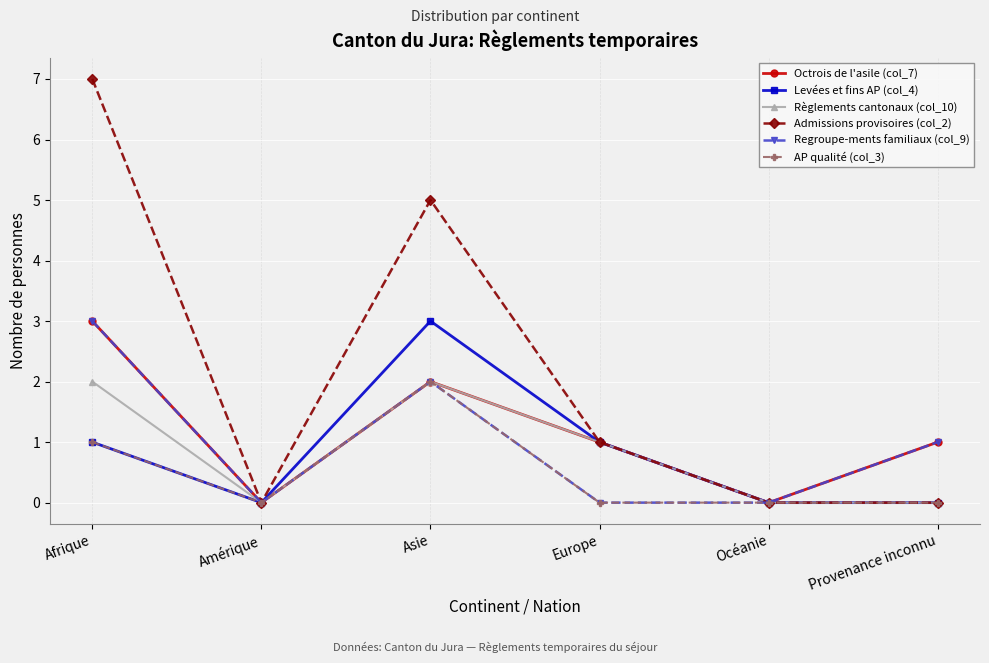

Which series changed the most between Afrique and Amérique?

Admissions provisoires (col_2)